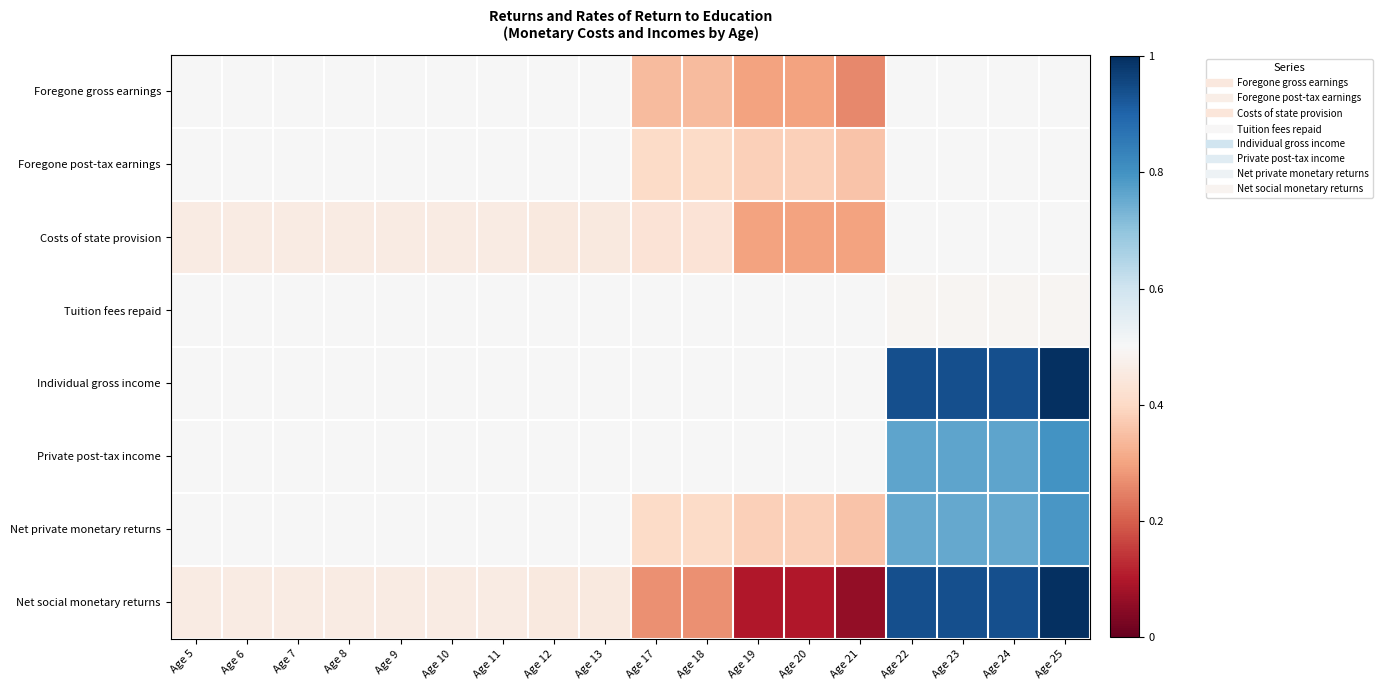

Reading right to left, what are all the values shown in this chart?

Foregone gross earnings: Age 25=0.5	Age 24=0.5	Age 23=0.5	Age 22=0.5	Age 21=0.3	Age 20=0.3	Age 19=0.3	Age 18=0.3	Age 17=0.3	Age 13=0.5	Age 12=0.5	Age 11=0.5	Age 10=0.5	Age 9=0.5	Age 8=0.5	Age 7=0.5	Age 6=0.5	Age 5=0.5
Foregone post-tax earnings: Age 25=0.5	Age 24=0.5	Age 23=0.5	Age 22=0.5	Age 21=0.4	Age 20=0.4	Age 19=0.4	Age 18=0.4	Age 17=0.4	Age 13=0.5	Age 12=0.5	Age 11=0.5	Age 10=0.5	Age 9=0.5	Age 8=0.5	Age 7=0.5	Age 6=0.5	Age 5=0.5
Costs of state provision: Age 25=0.5	Age 24=0.5	Age 23=0.5	Age 22=0.5	Age 21=0.3	Age 20=0.3	Age 19=0.3	Age 18=0.4	Age 17=0.4	Age 13=0.5	Age 12=0.5	Age 11=0.5	Age 10=0.5	Age 9=0.5	Age 8=0.5	Age 7=0.5	Age 6=0.5	Age 5=0.5
Tuition fees repaid: Age 25=0.5	Age 24=0.5	Age 23=0.5	Age 22=0.5	Age 21=0.5	Age 20=0.5	Age 19=0.5	Age 18=0.5	Age 17=0.5	Age 13=0.5	Age 12=0.5	Age 11=0.5	Age 10=0.5	Age 9=0.5	Age 8=0.5	Age 7=0.5	Age 6=0.5	Age 5=0.5
Individual gross income: Age 25=1.0	Age 24=0.9	Age 23=0.9	Age 22=0.9	Age 21=0.5	Age 20=0.5	Age 19=0.5	Age 18=0.5	Age 17=0.5	Age 13=0.5	Age 12=0.5	Age 11=0.5	Age 10=0.5	Age 9=0.5	Age 8=0.5	Age 7=0.5	Age 6=0.5	Age 5=0.5
Private post-tax income: Age 25=0.8	Age 24=0.8	Age 23=0.8	Age 22=0.8	Age 21=0.5	Age 20=0.5	Age 19=0.5	Age 18=0.5	Age 17=0.5	Age 13=0.5	Age 12=0.5	Age 11=0.5	Age 10=0.5	Age 9=0.5	Age 8=0.5	Age 7=0.5	Age 6=0.5	Age 5=0.5
Net private monetary returns: Age 25=0.8	Age 24=0.8	Age 23=0.8	Age 22=0.8	Age 21=0.4	Age 20=0.4	Age 19=0.4	Age 18=0.4	Age 17=0.4	Age 13=0.5	Age 12=0.5	Age 11=0.5	Age 10=0.5	Age 9=0.5	Age 8=0.5	Age 7=0.5	Age 6=0.5	Age 5=0.5
Net social monetary returns: Age 25=1.0	Age 24=0.9	Age 23=0.9	Age 22=0.9	Age 21=0.1	Age 20=0.1	Age 19=0.1	Age 18=0.3	Age 17=0.3	Age 13=0.5	Age 12=0.5	Age 11=0.5	Age 10=0.5	Age 9=0.5	Age 8=0.5	Age 7=0.5	Age 6=0.5	Age 5=0.5